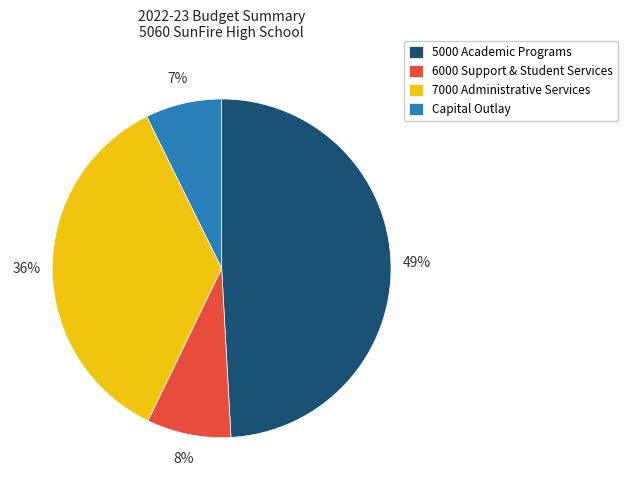

True or false: 7000 Administrative Services accounts for 36% of the total.

True